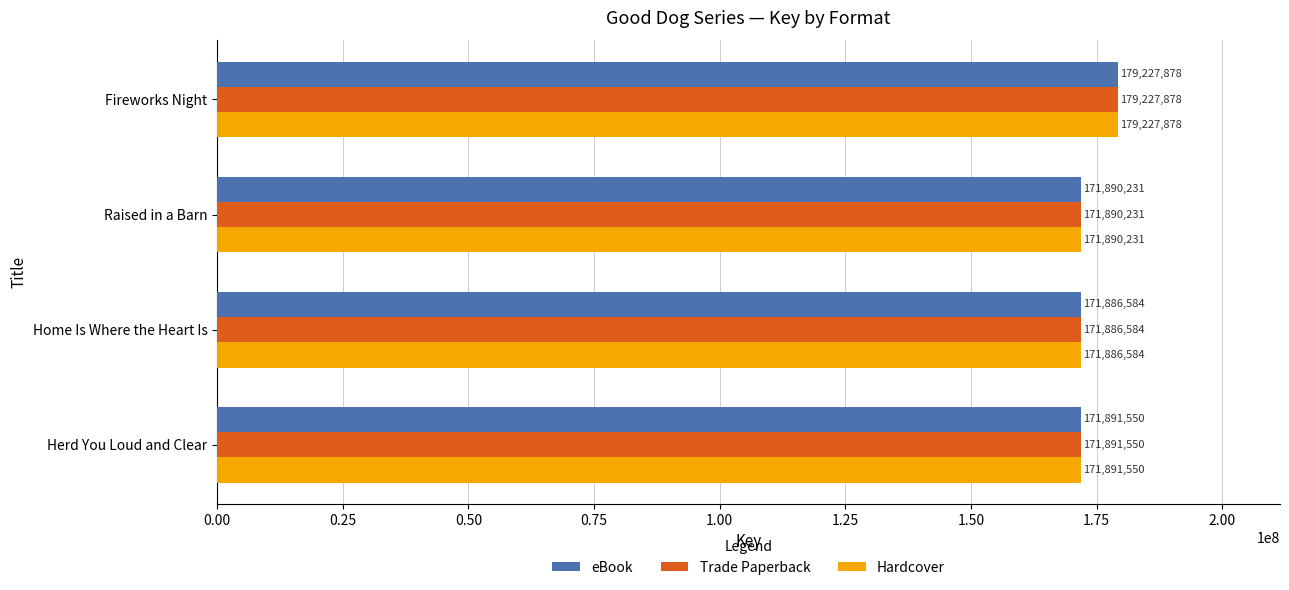

How many data points in Trade Paperback are less than 171891550?

2